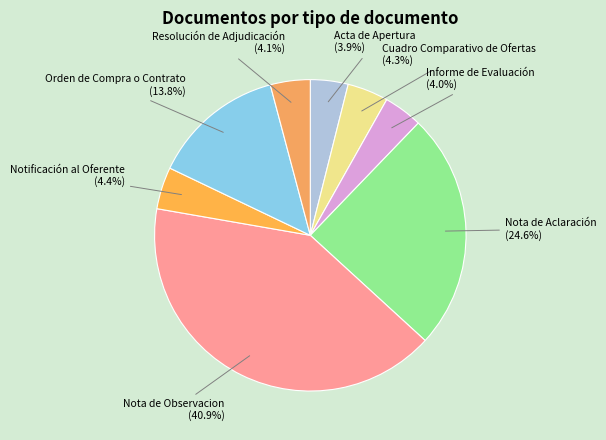

Is there a majority slice in this chart?

No